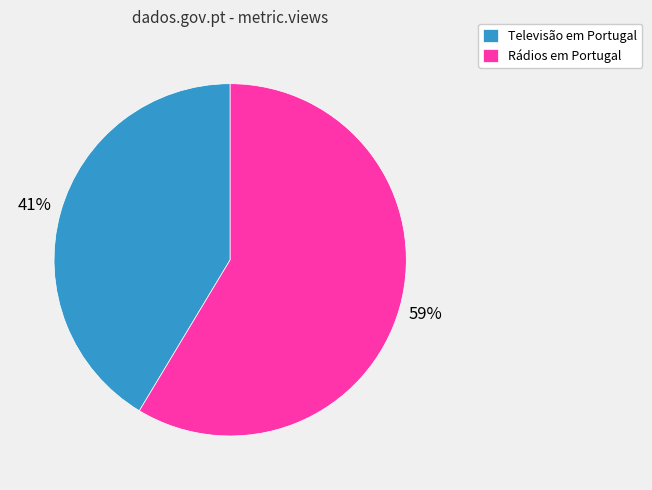

Which category has the biggest portion of the pie?

Rádios em Portugal